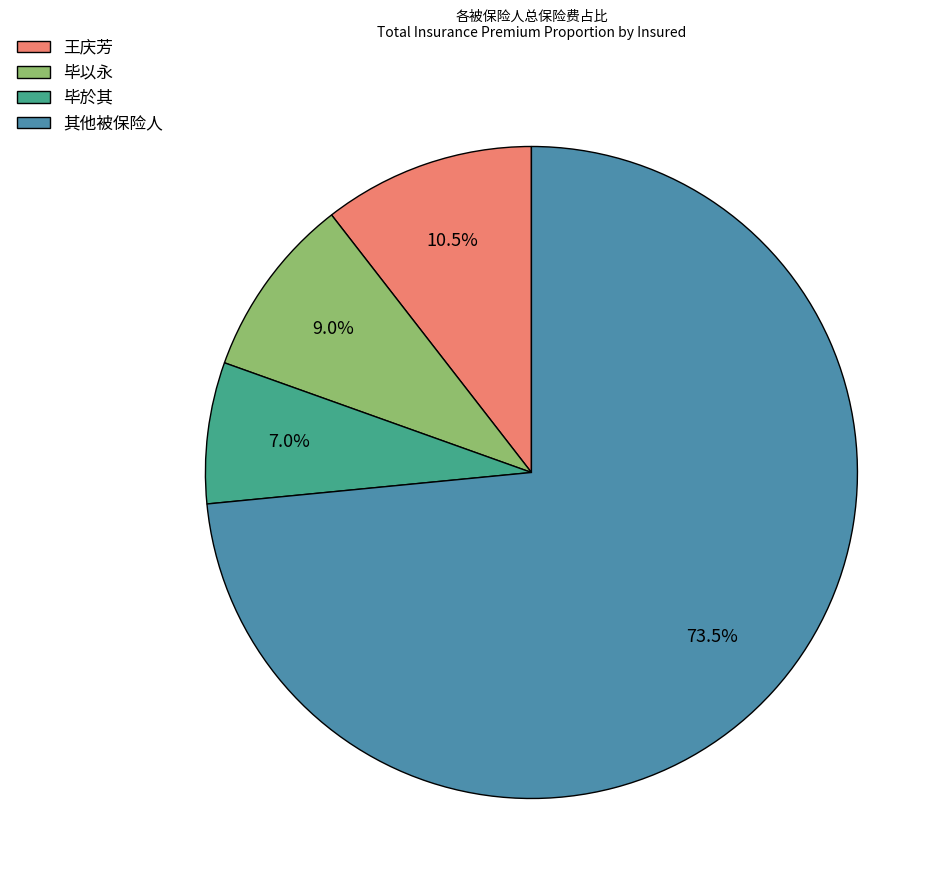

What percentage is NOT represented by 毕於其?

93.0%